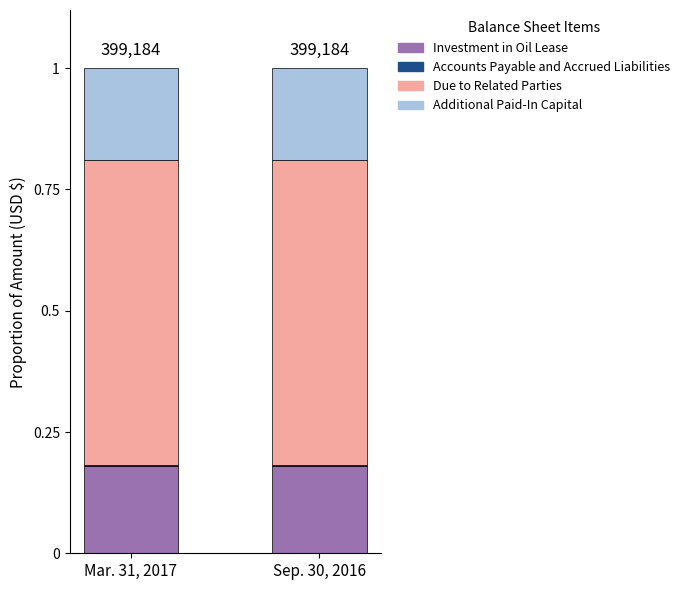

What is the sum of all Investment in Oil Lease values?

0.4